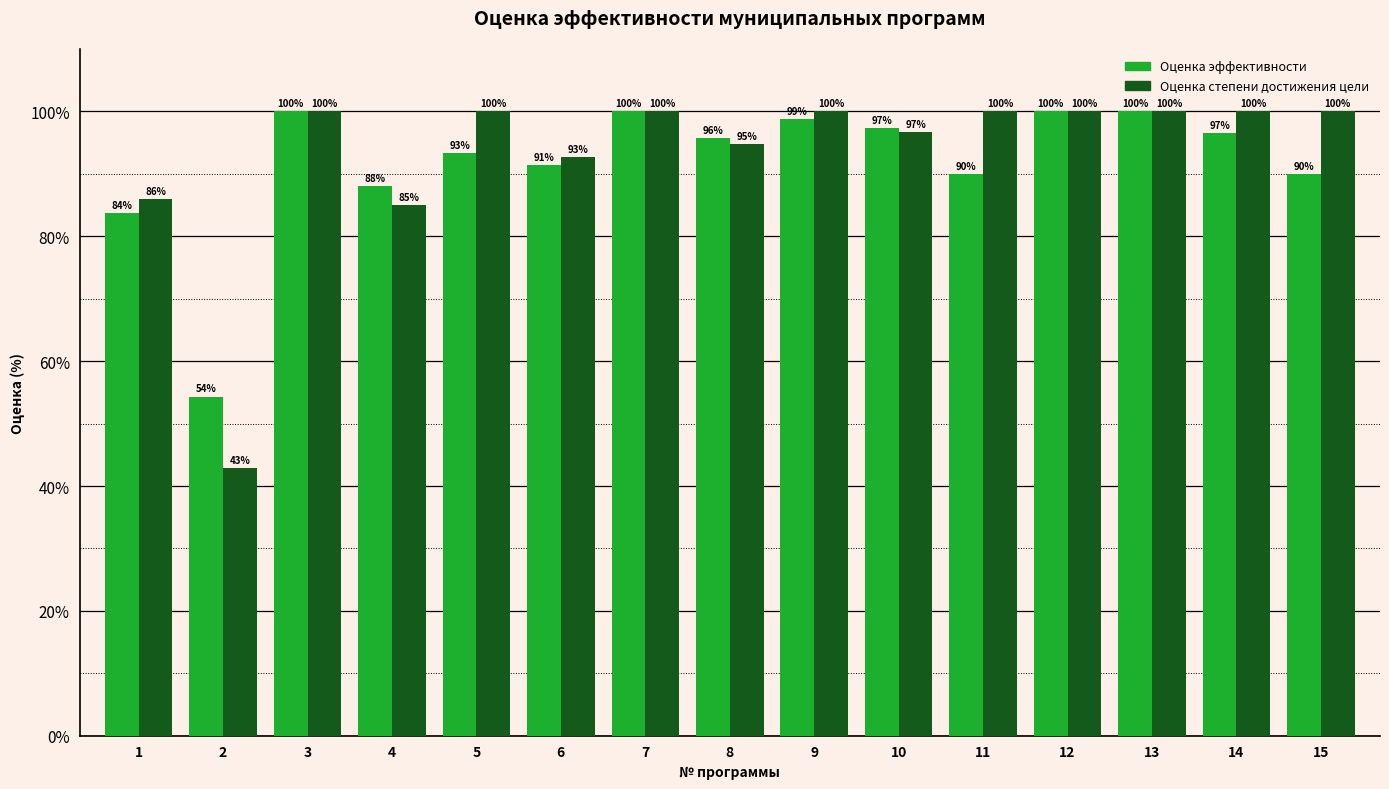

List the series in order of their overall mean, highest first.

Оценка степени достижения цели, Оценка эффективности